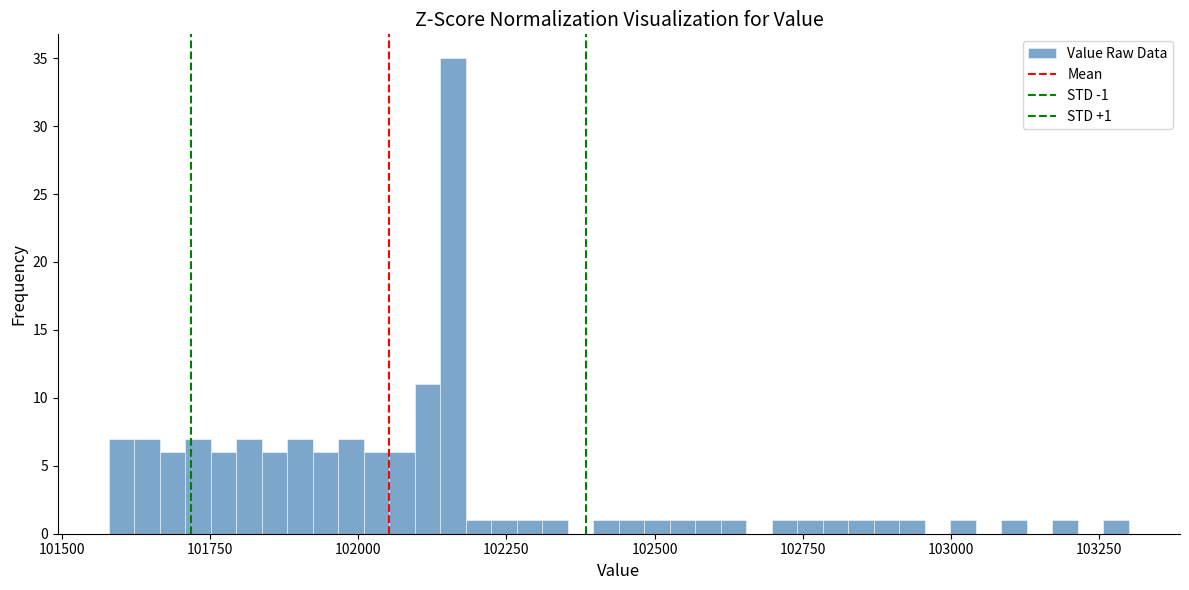

Around what value on the x-axis is the tallest bar? Give the approximate position of its centre, as read against the axis.

102150